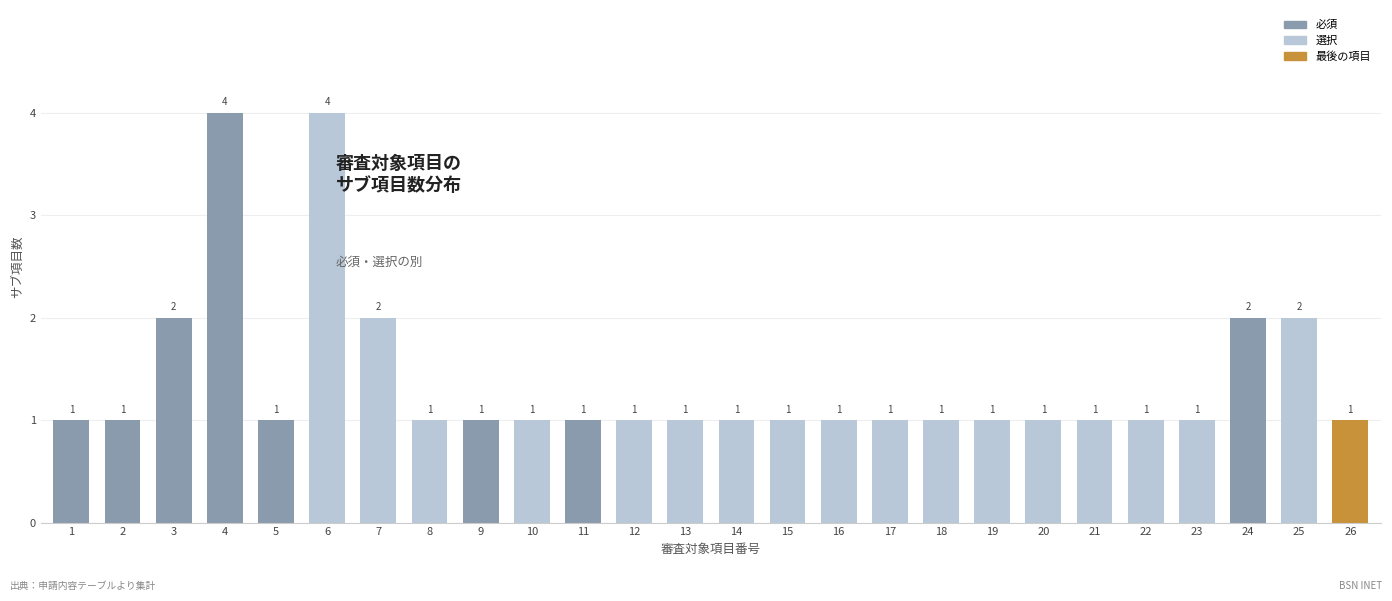

What is the difference between the maximum and minimum values?

3